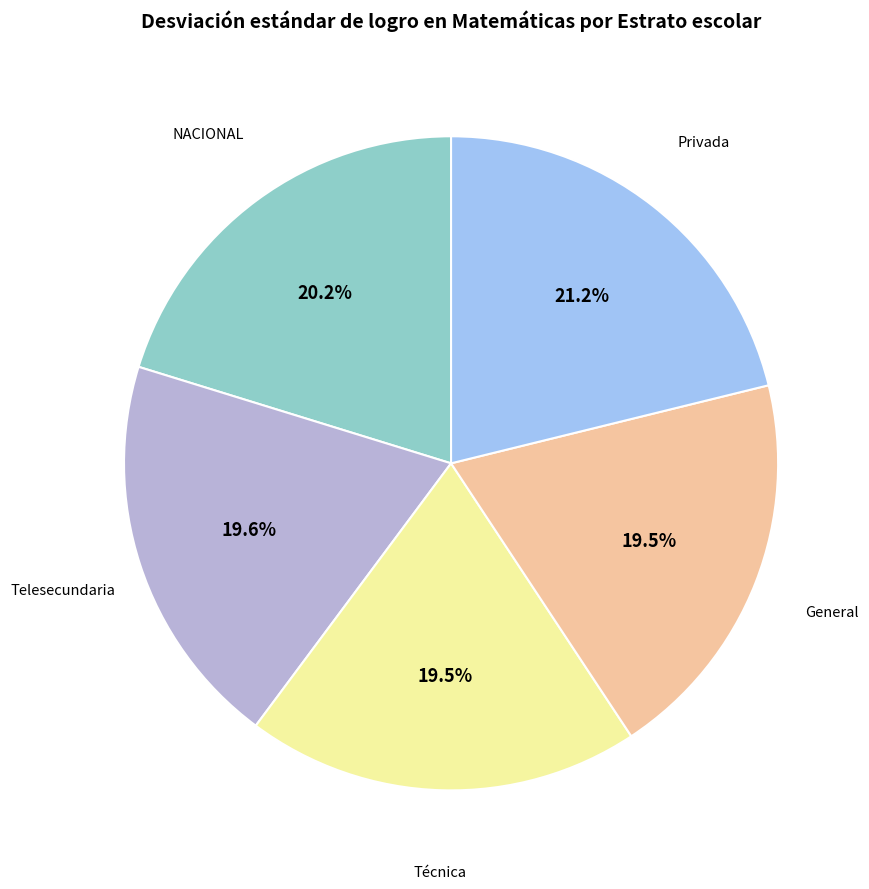

Does any single category account for the majority?

No